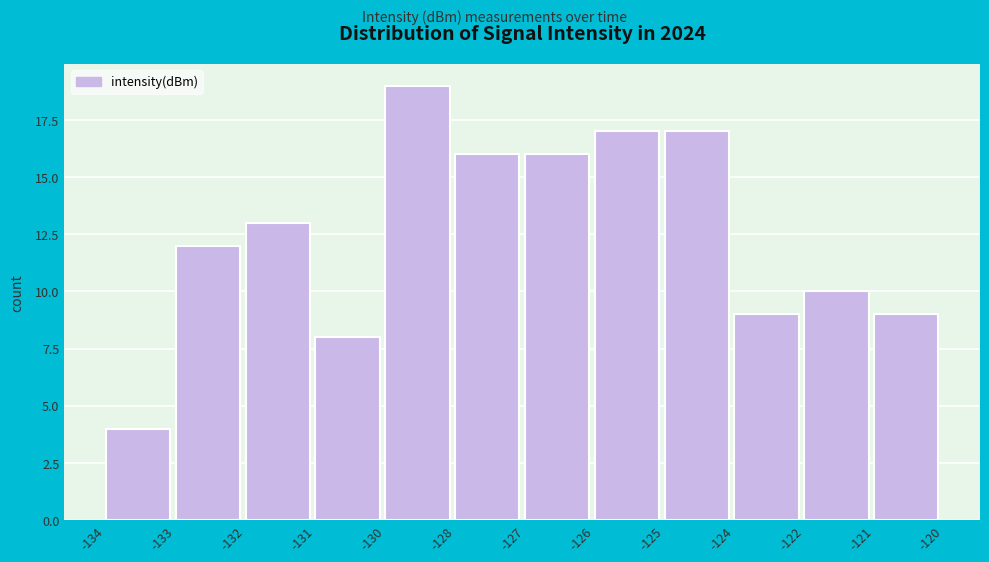

Reading left to right, list all the values displayed in this chart.

-134=4	-133=12	-132=13	-131=8	-130=19	-128=16	-127=16	-126=17	-125=17	-124=9	-122=10	-121=9